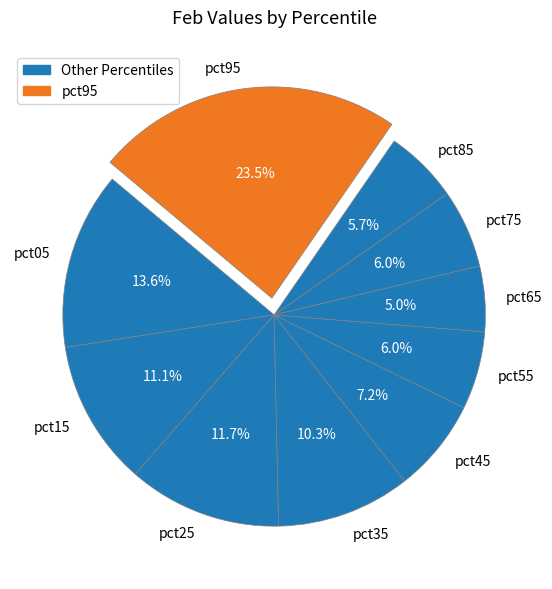

What is the smallest slice in the pie chart?

pct65